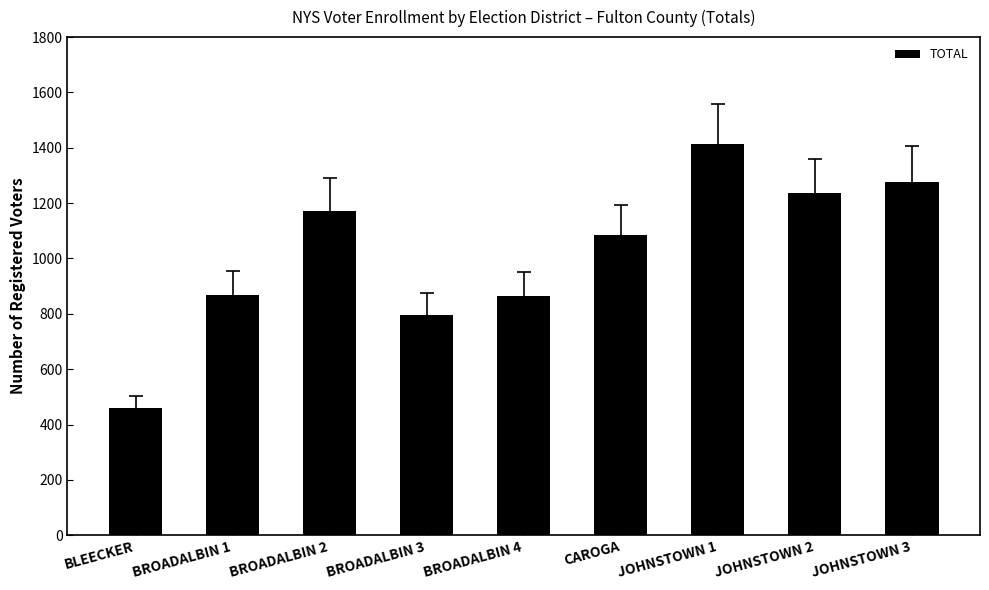

What is the label of the 7th bar from the left?

JOHNSTOWN 1